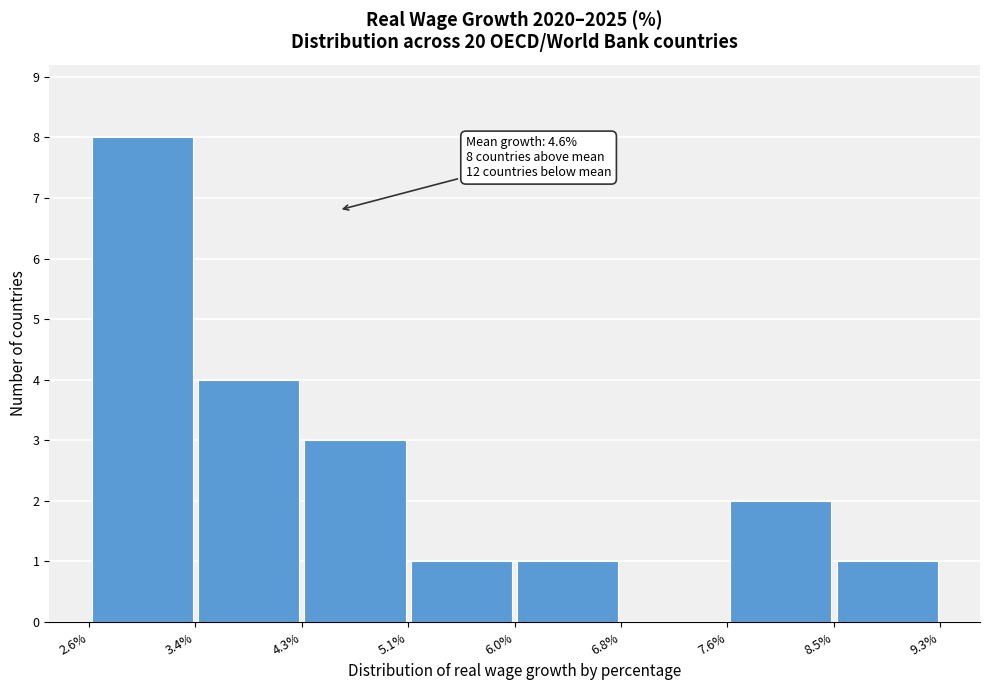

Over which range of the x-axis is the bar tallest?

2.6% to 3.4%